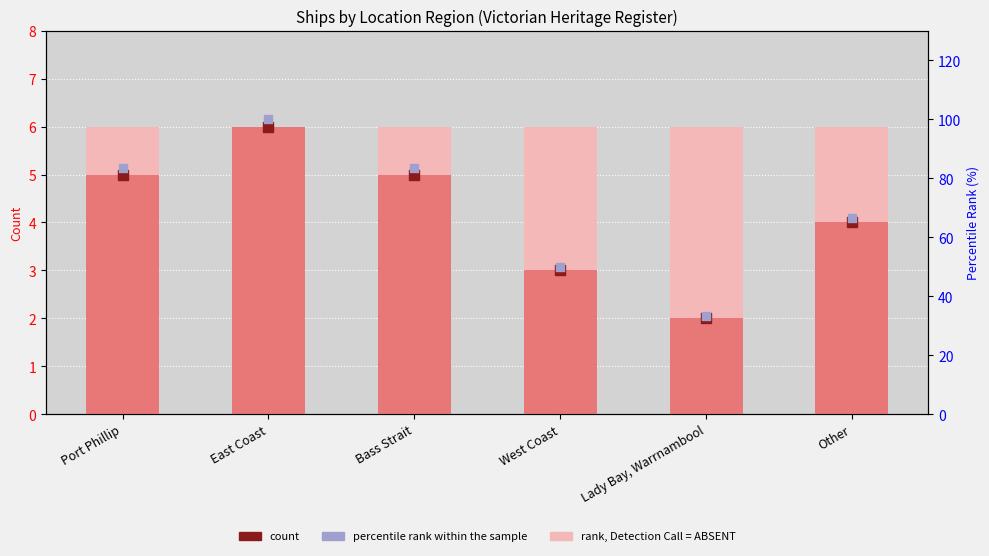

Which series contains the highest Y value?

percentile rank within the sample